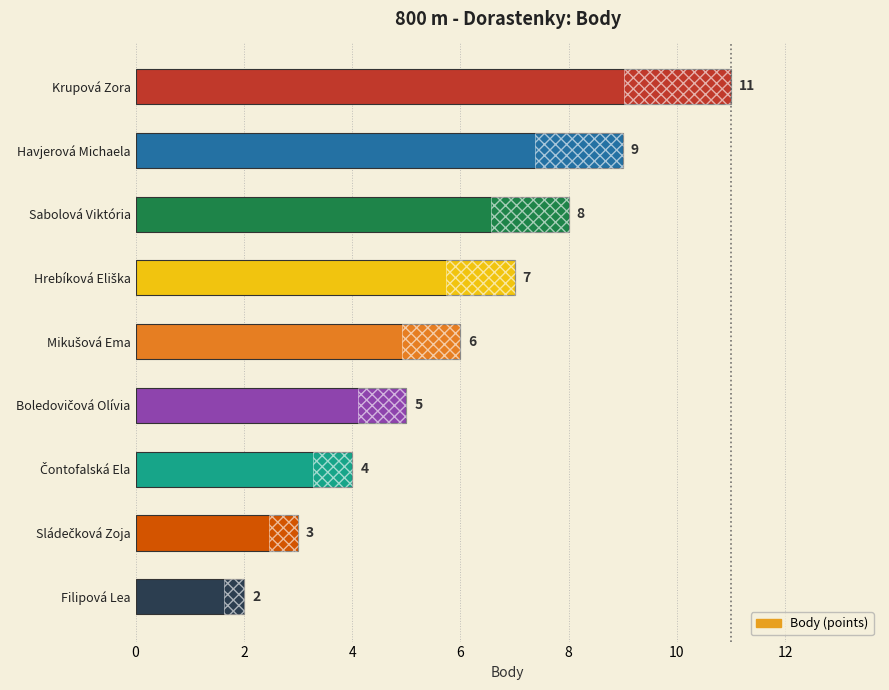

What is the difference between the maximum and minimum values?

9